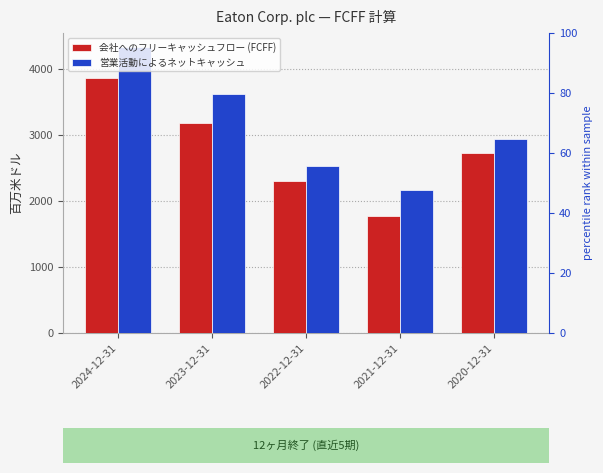

Where is 営業活動によるネットキャッシュ nearest to the value 3245?

2020-12-31